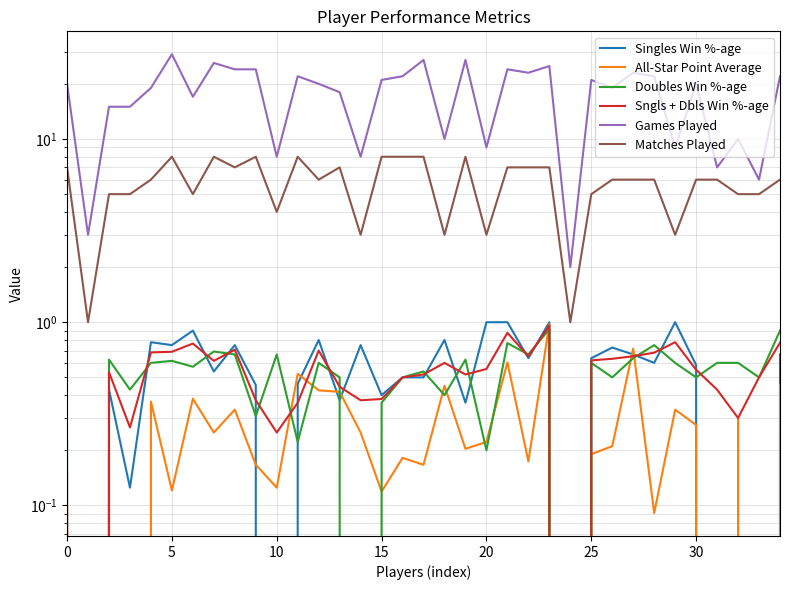

The value of Singles Win %-age at 28 is 0.6. True or false?

True